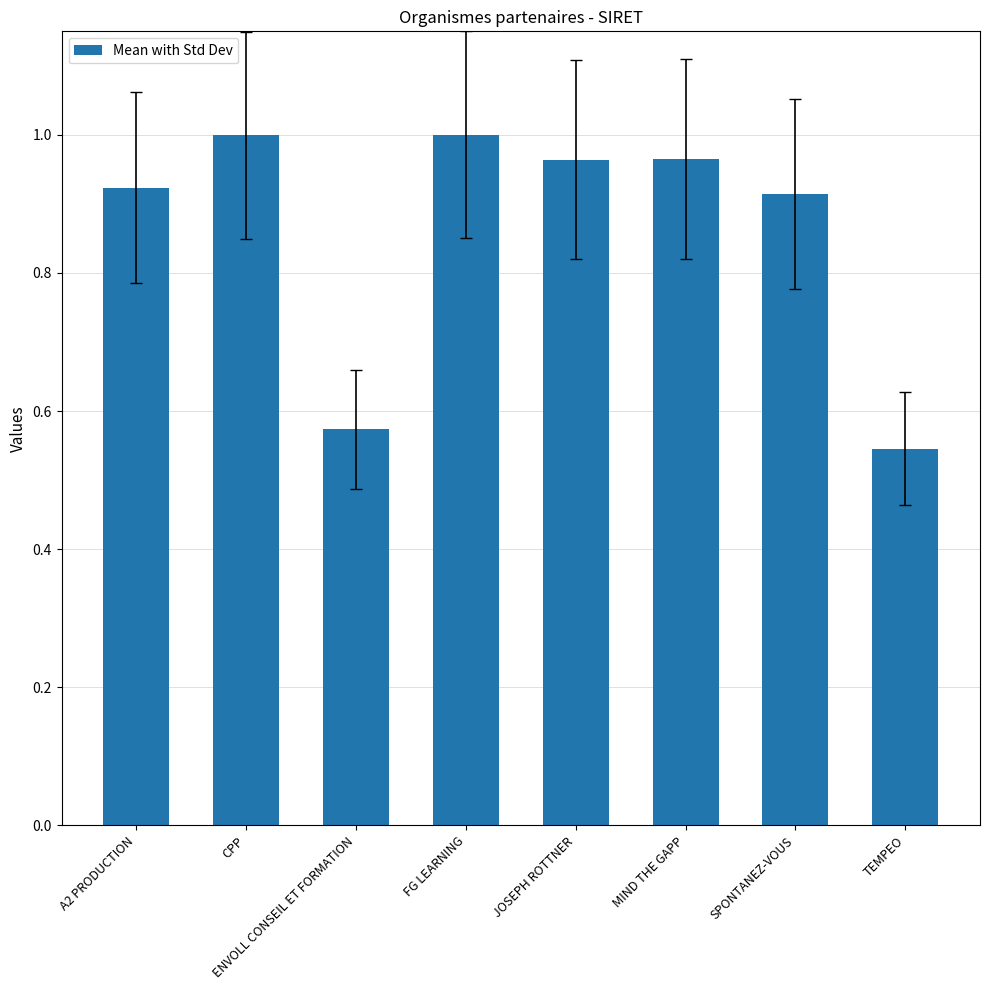

At which category does the chart reach its minimum across all series?

TEMPEO